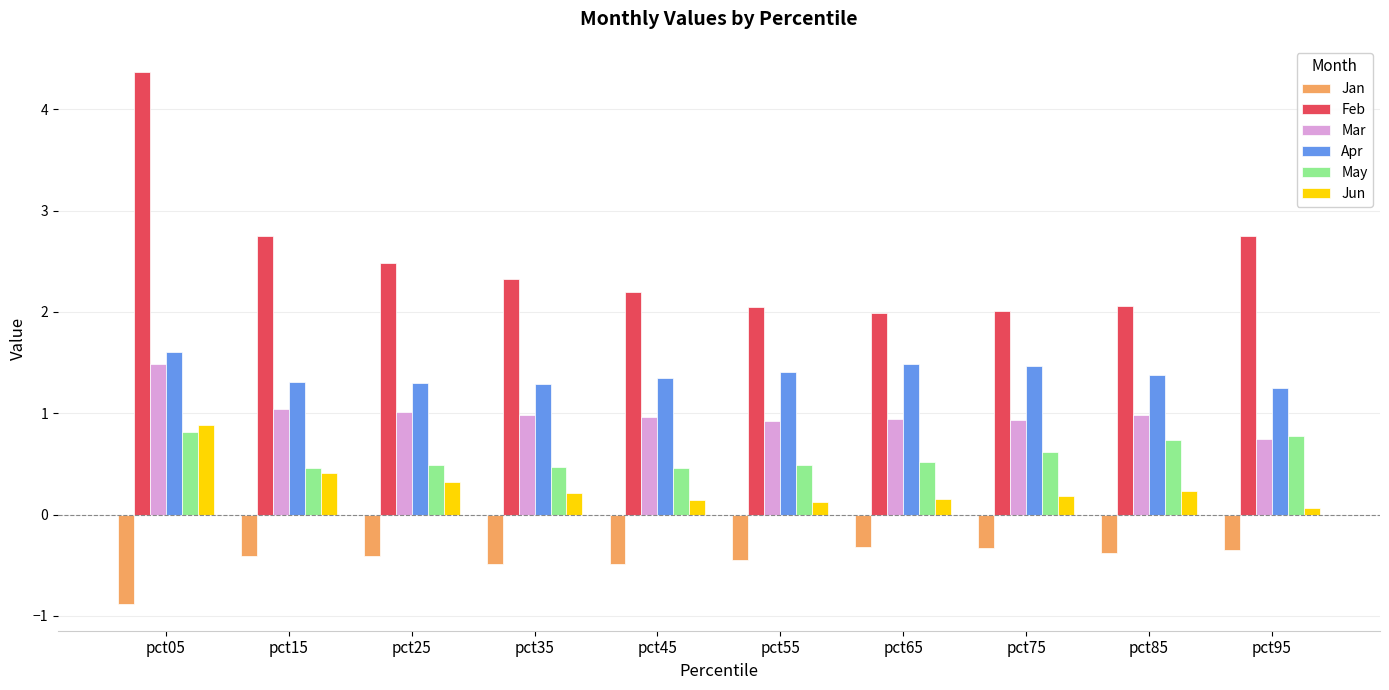

What is the minimum value shown in the chart?

-0.9